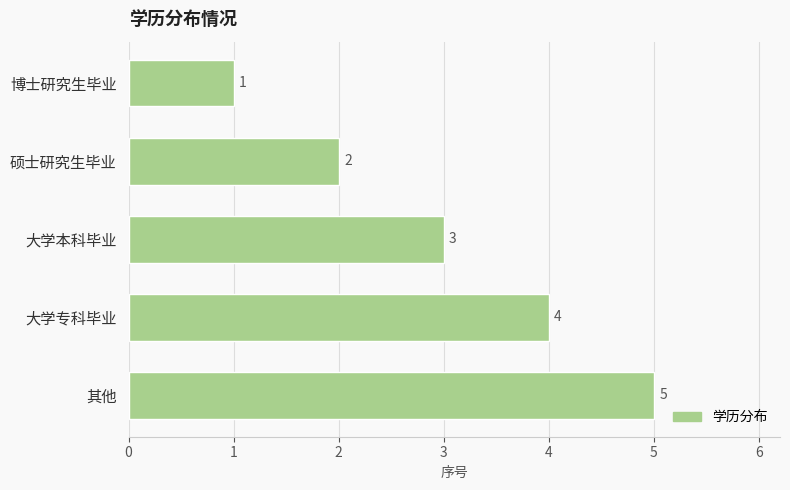

What is the sum of the values at 博士研究生毕业 and 大学专科毕业?

5